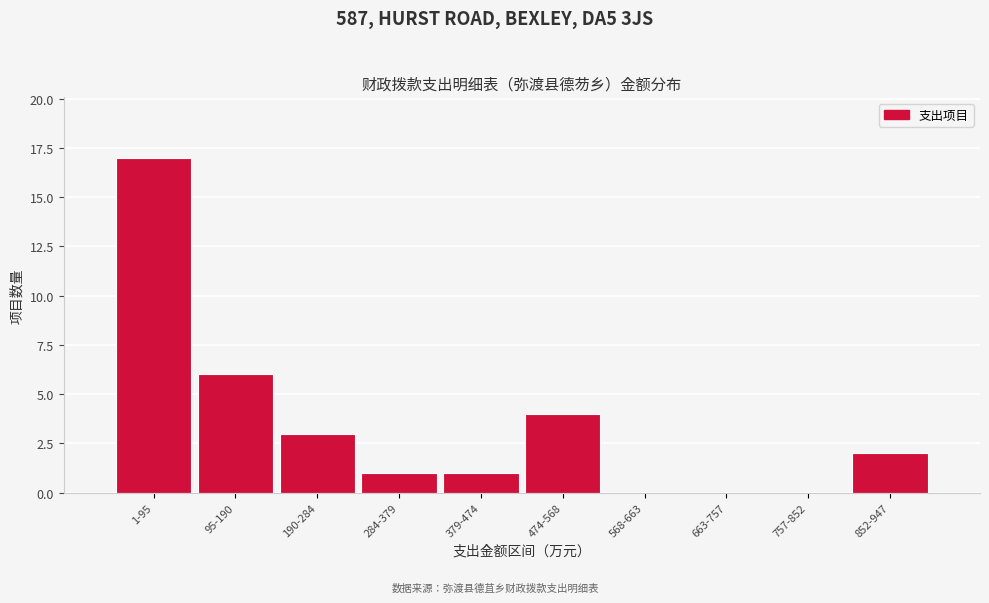

Reading right to left, transcribe all the data shown in this chart.

852-947=2	757-852=0	663-757=0	568-663=0	474-568=4	379-474=1	284-379=1	190-284=3	95-190=6	1-95=17